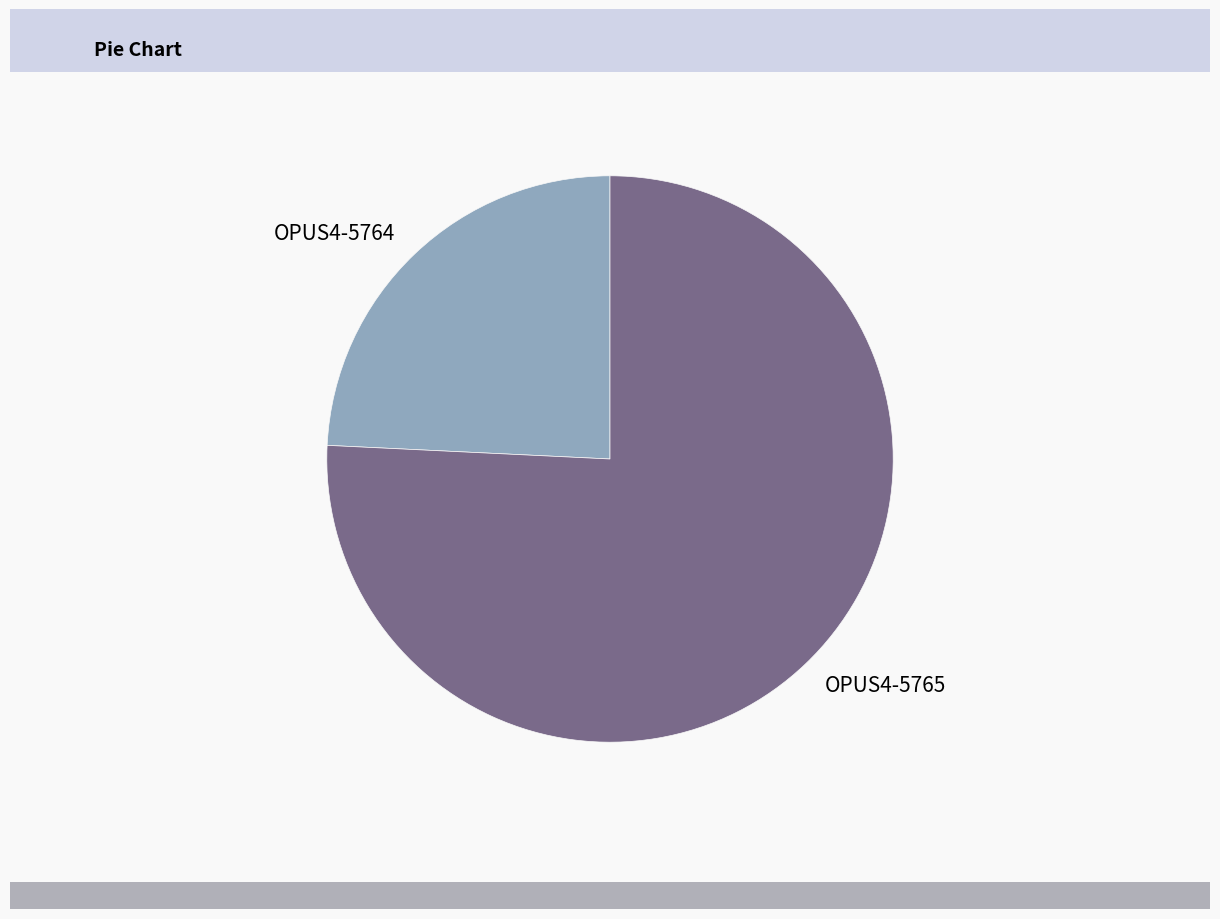

Between OPUS4-5764 and OPUS4-5765, which is larger?

OPUS4-5765